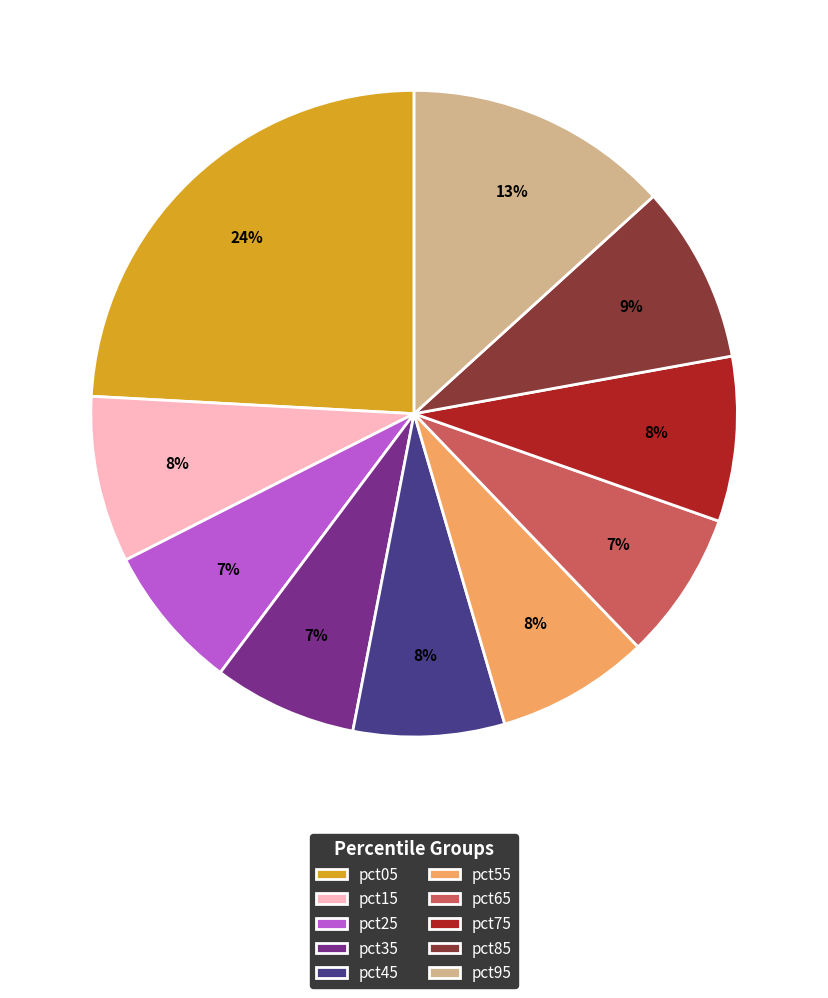

Is it true that pct85 is 9% of the pie?

True